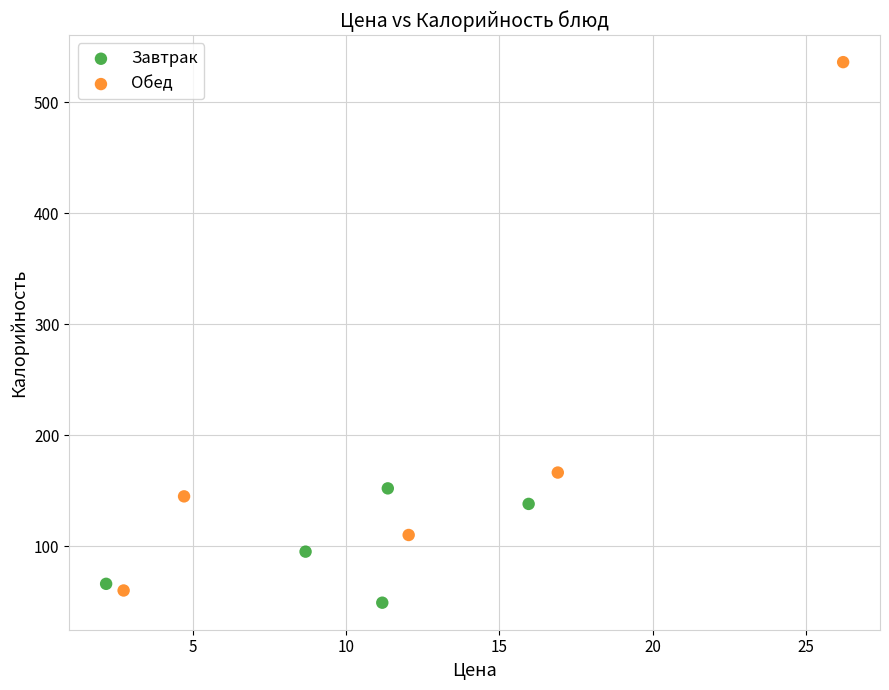

Which series has the largest Y range (max minus min)?

Обед